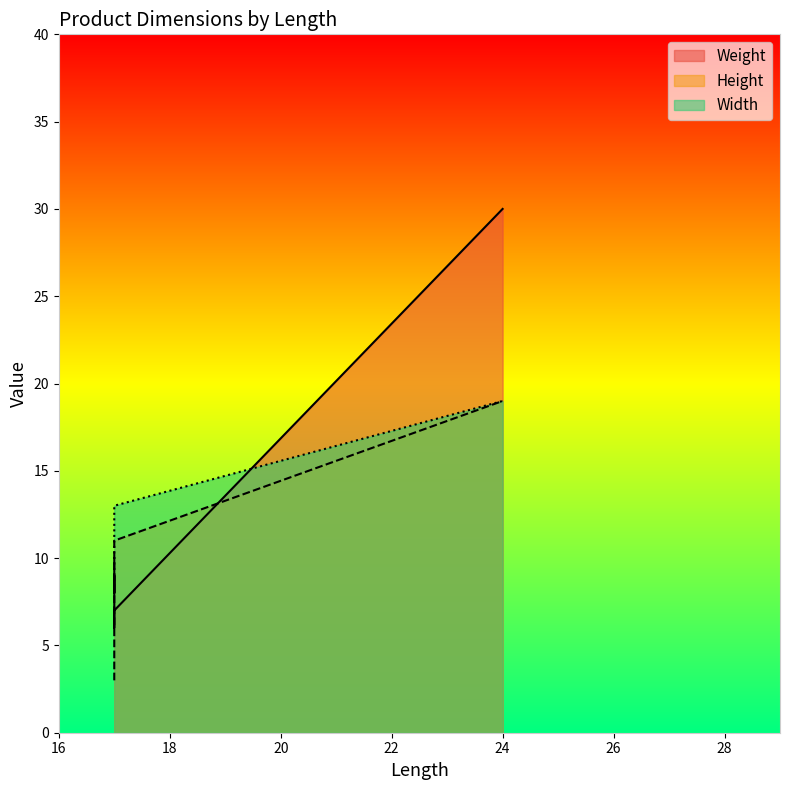

The value of Height at 24 is 10. True or false?

False